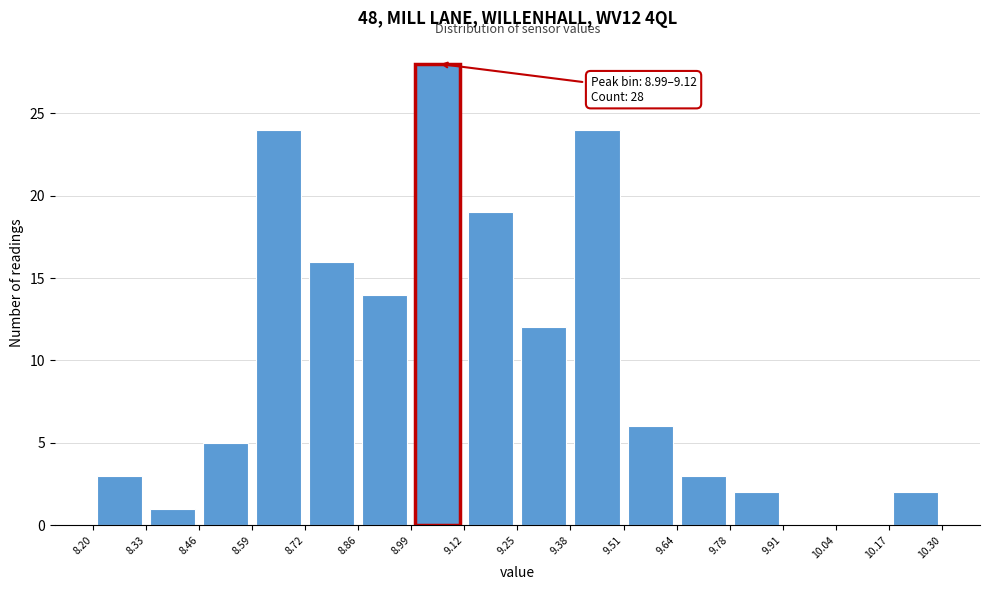

Which range on the x-axis has the tallest bar?

8.99 to 9.12